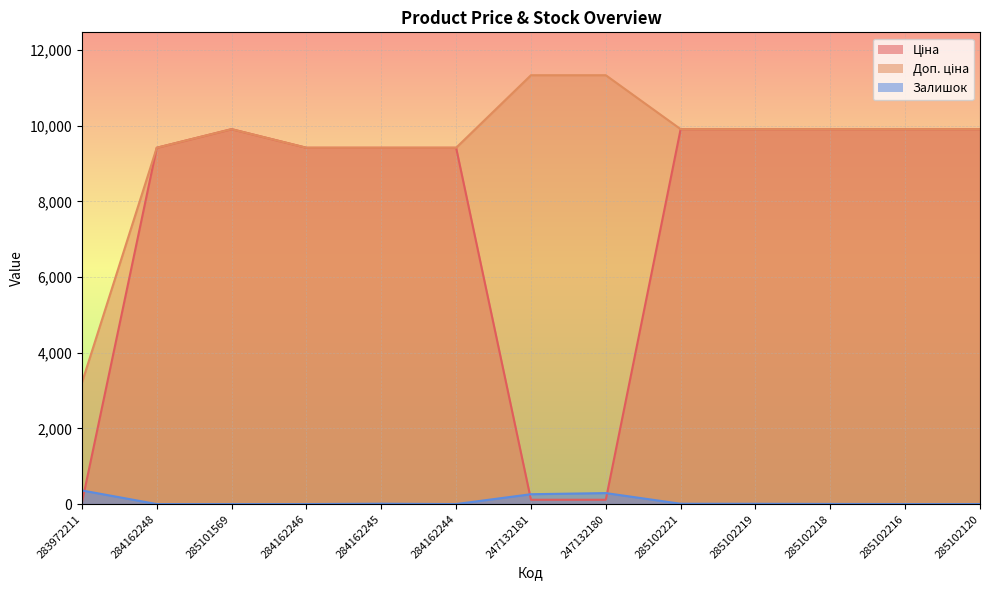

How many lines are shown in the chart?

3